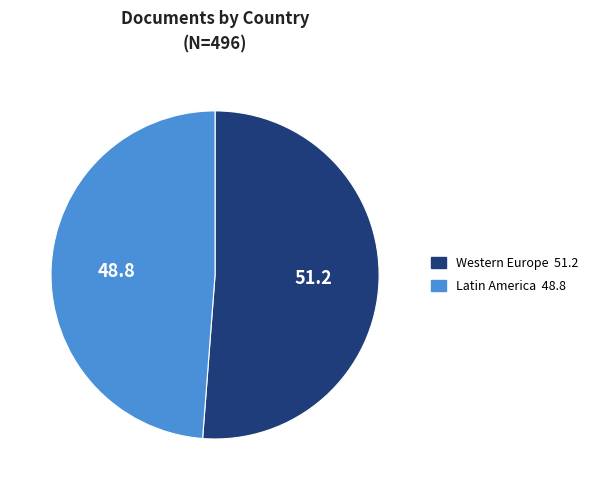

Is there any slice that represents more than half of the pie?

Yes